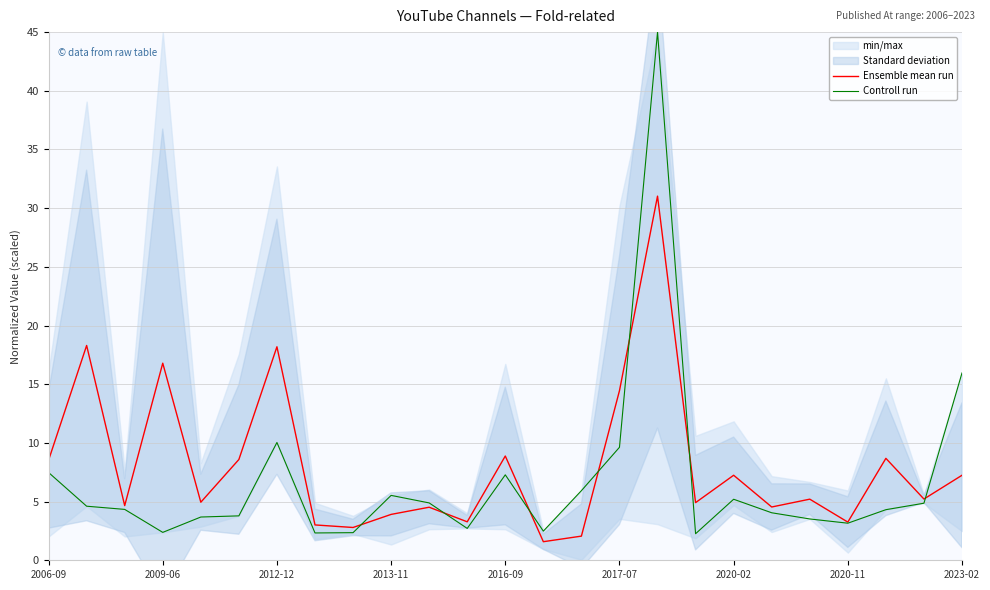

The Ensemble mean run series shows 1.3 at 14. True or false?

False